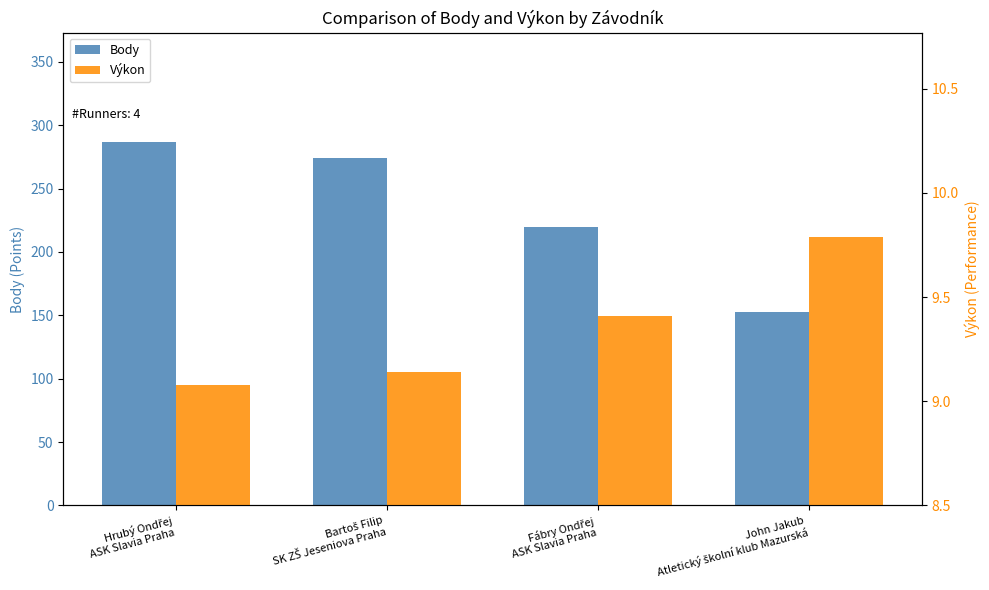

Rank the series by their maximum value, from highest to lowest.

Body, Výkon